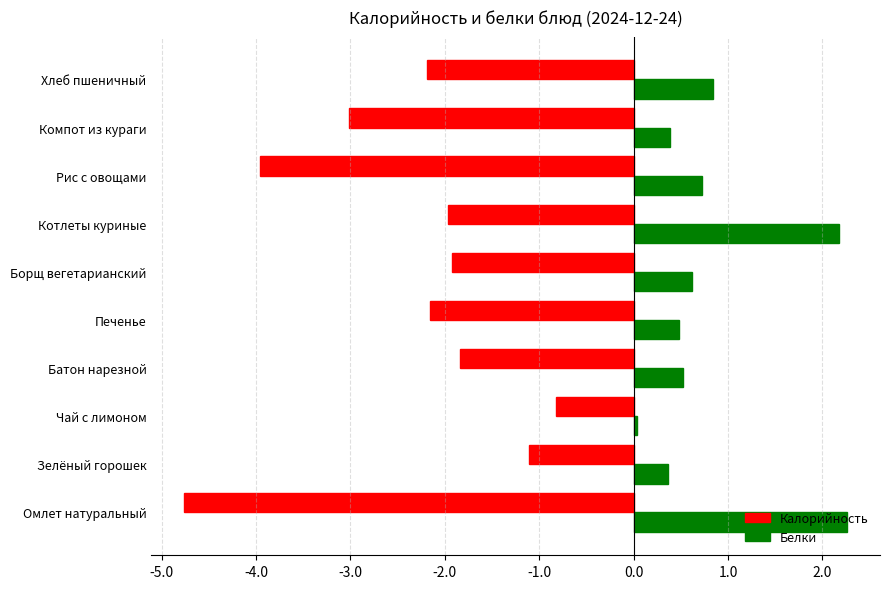

Which category has the lowest value in the Белки series?

Чай с лимоном